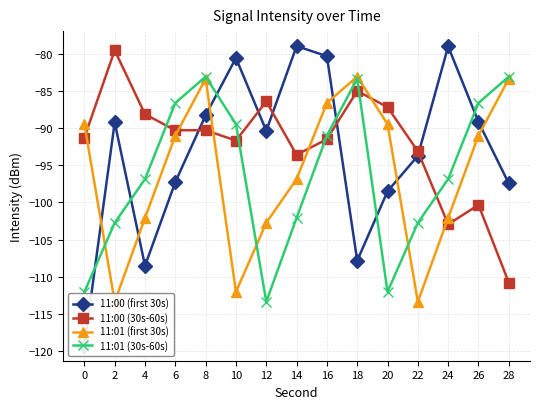

Where does the 11:01 (30s-60s) series first go above -96?

6